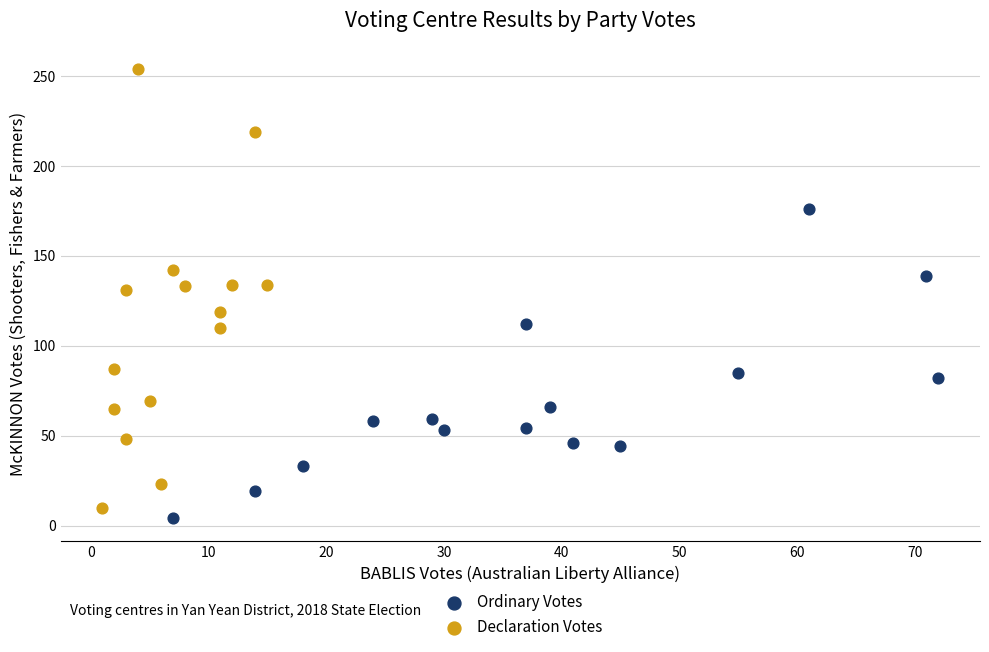

Which series has the widest spread of Y values?

Declaration Votes